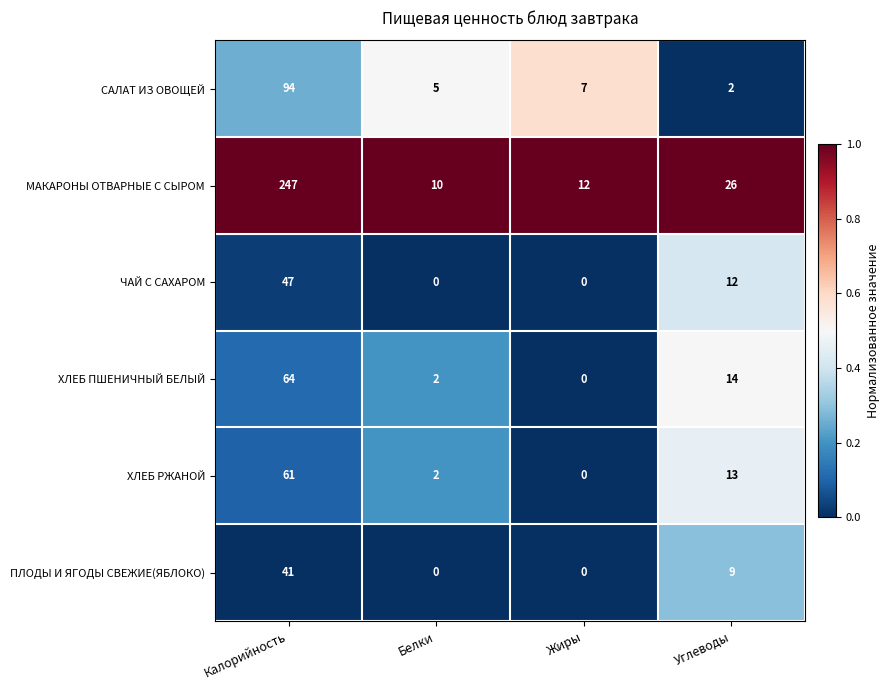

Which category has the highest value in the САЛАТ ИЗ ОВОЩЕЙ series?

Калорийность